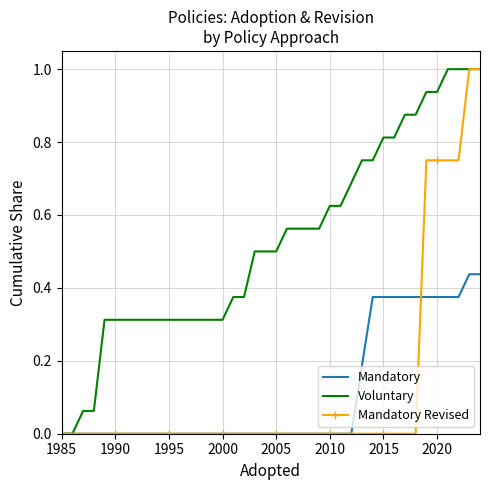

What is the maximum value for Voluntary?

1.0